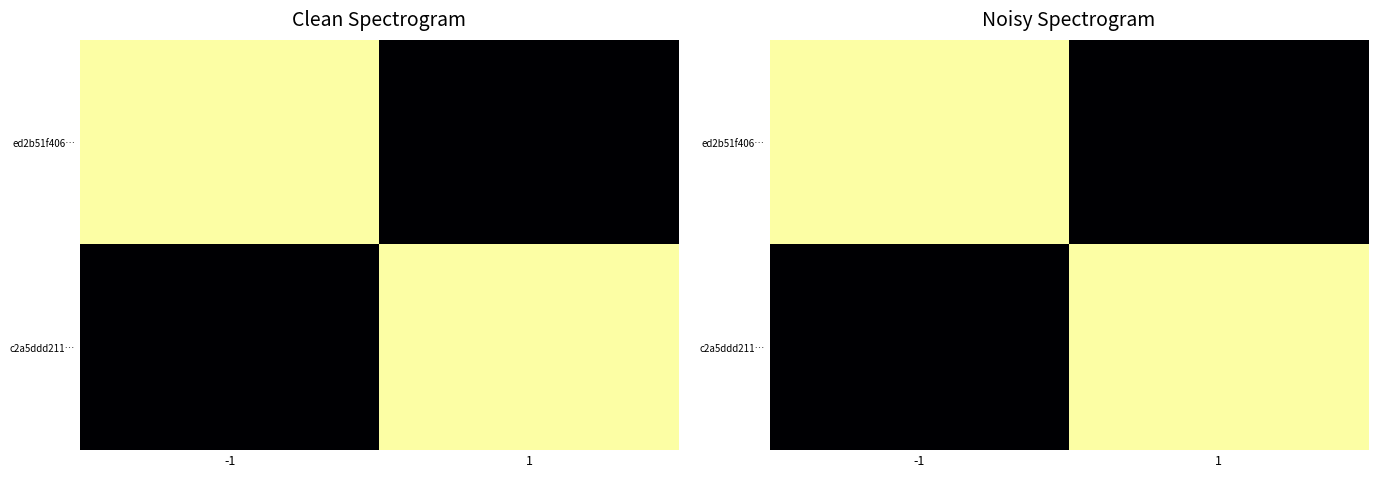

What is the maximum value shown in the chart?

1569459742.0